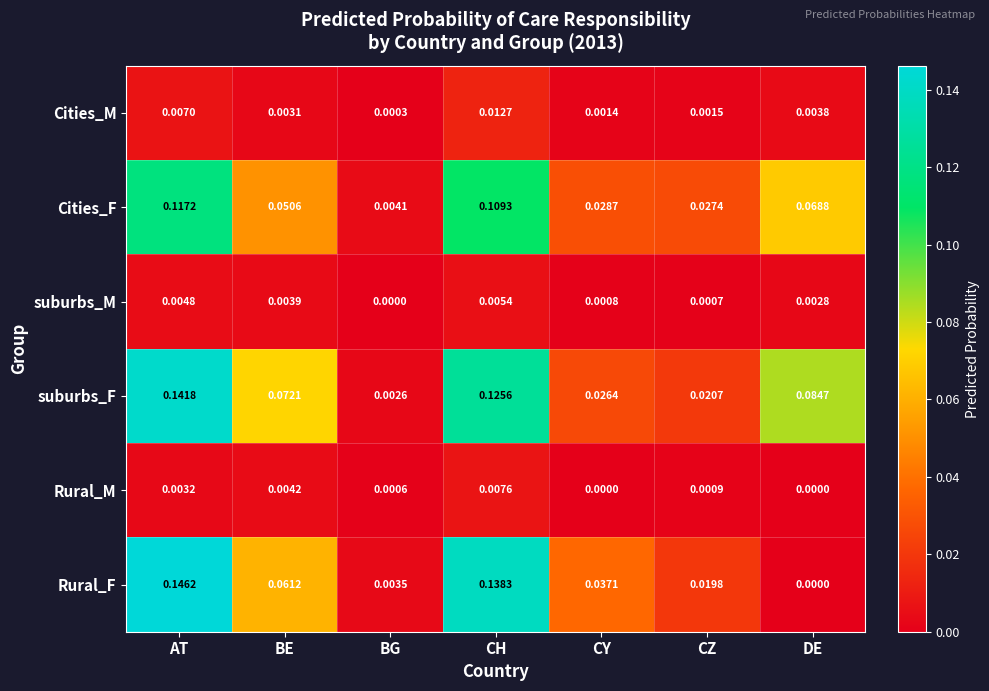

List the series in order of their peak value, highest first.

Rural_F, suburbs_F, Cities_F, Cities_M, Rural_M, suburbs_M